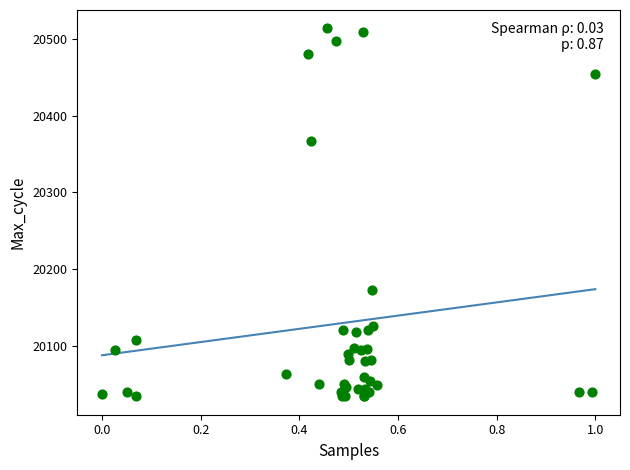

What Y value in the scatter plot is closest to 20274?

20367